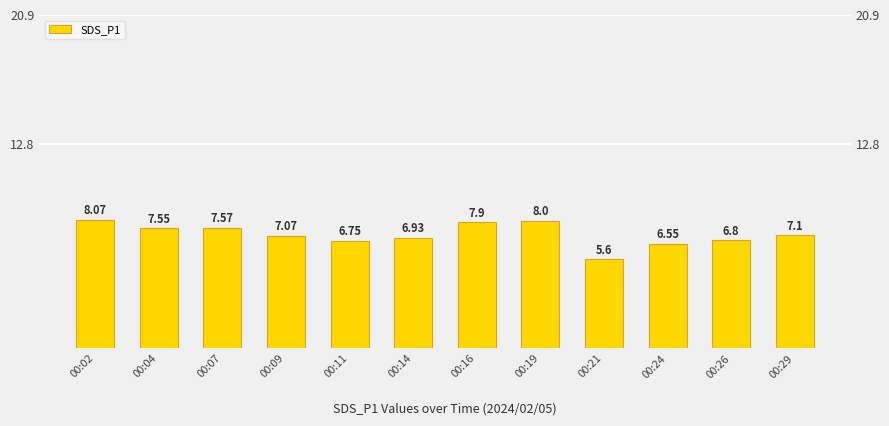

Rank the categories by value from highest to lowest.

00:02, 00:19, 00:16, 00:07, 00:04, 00:29, 00:09, 00:14, 00:26, 00:11, 00:24, 00:21